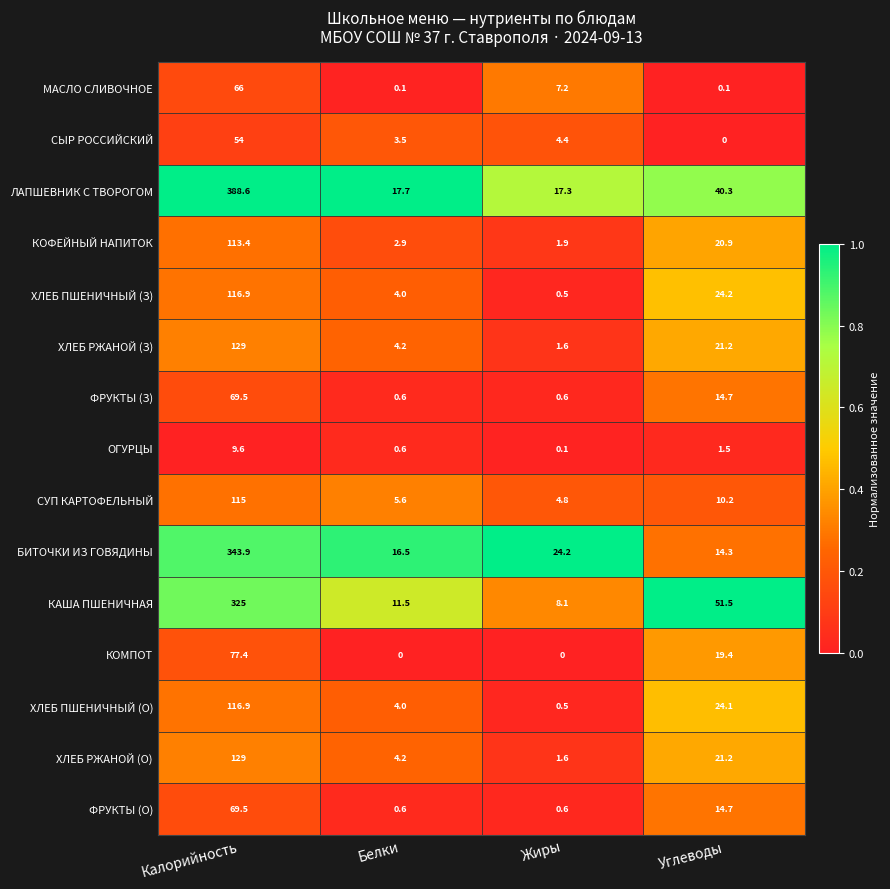

Which series changed the most between Калорийность and Жиры?

ЛАПШЕВНИК С ТВОРОГОМ